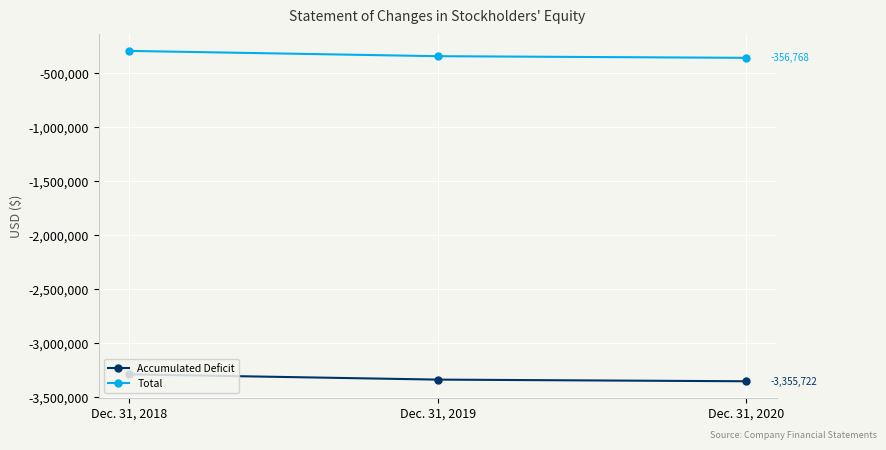

Which series has the largest total across all categories?

Total